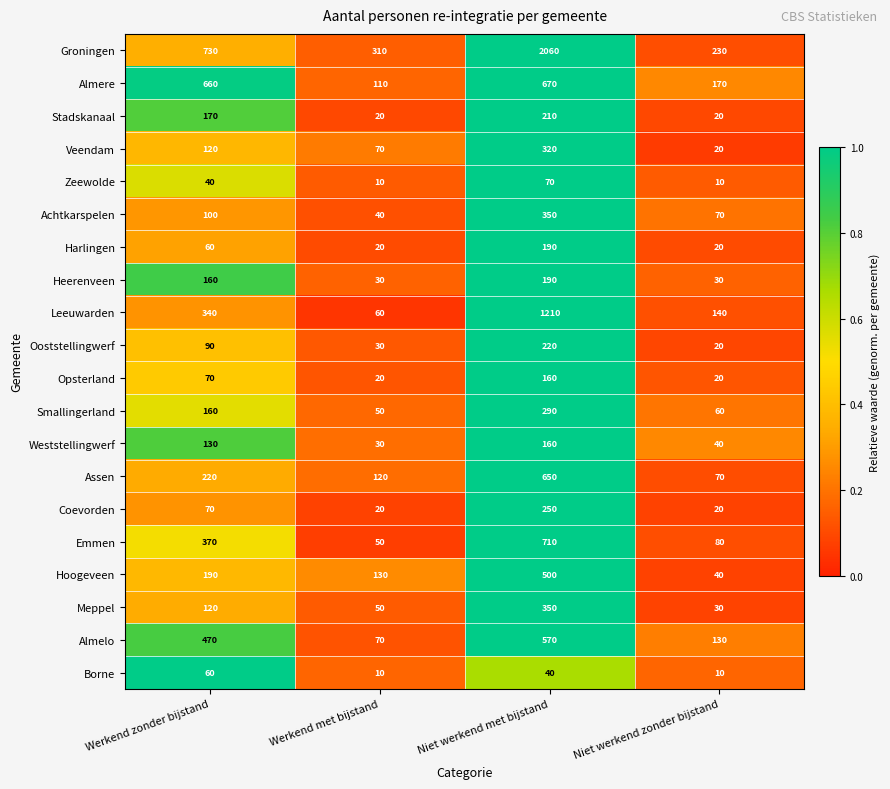

Which series has the largest range (max minus min)?

Groningen